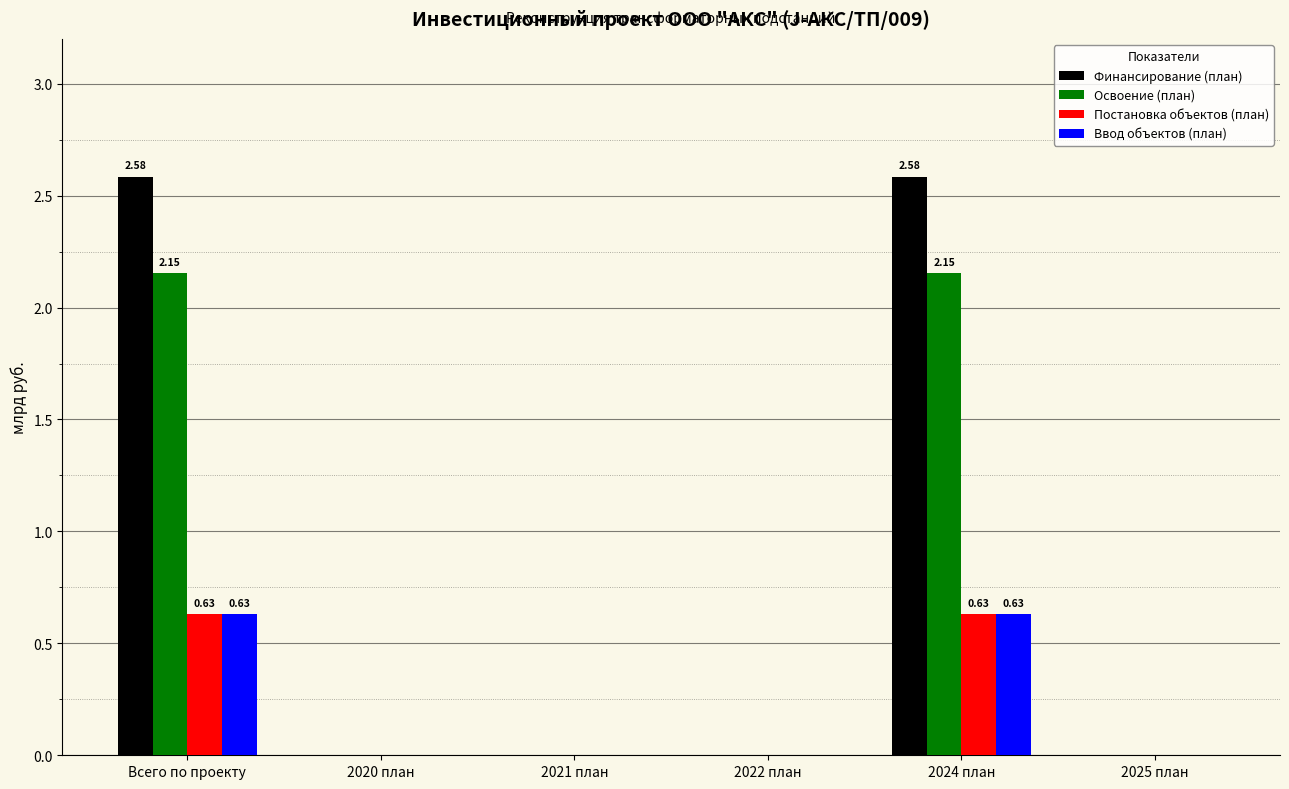

Which series has the widest spread of values?

Финансирование (план)